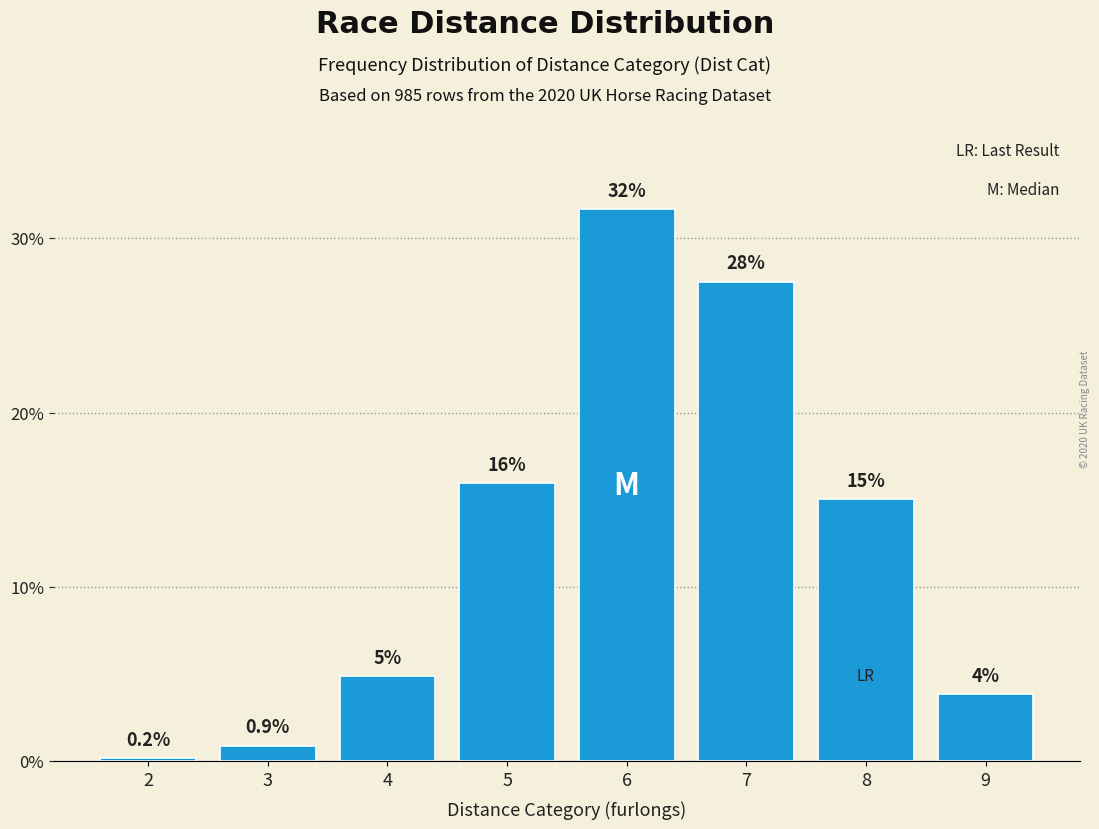

Is it true that the value at 7 is 9.7?

False